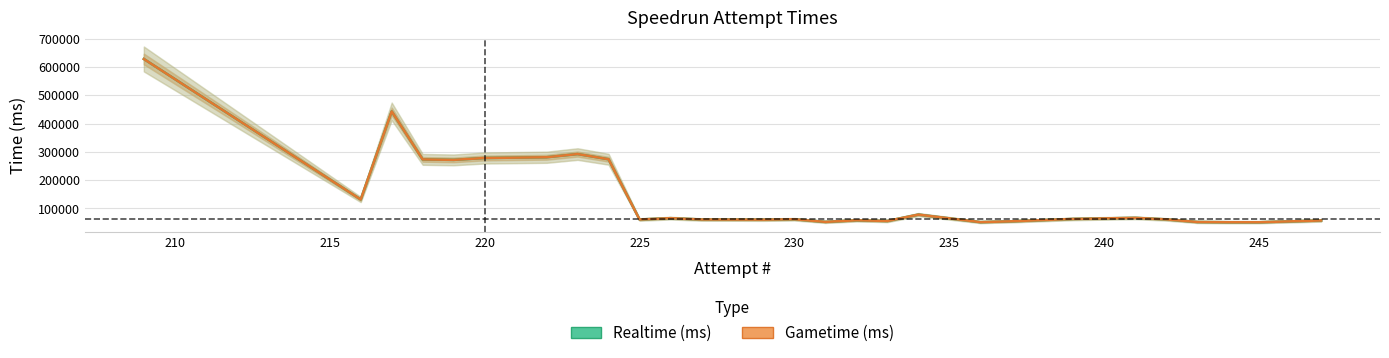

In Realtime (ms), how many points are higher than both neighbors (excluding endpoints)?

7